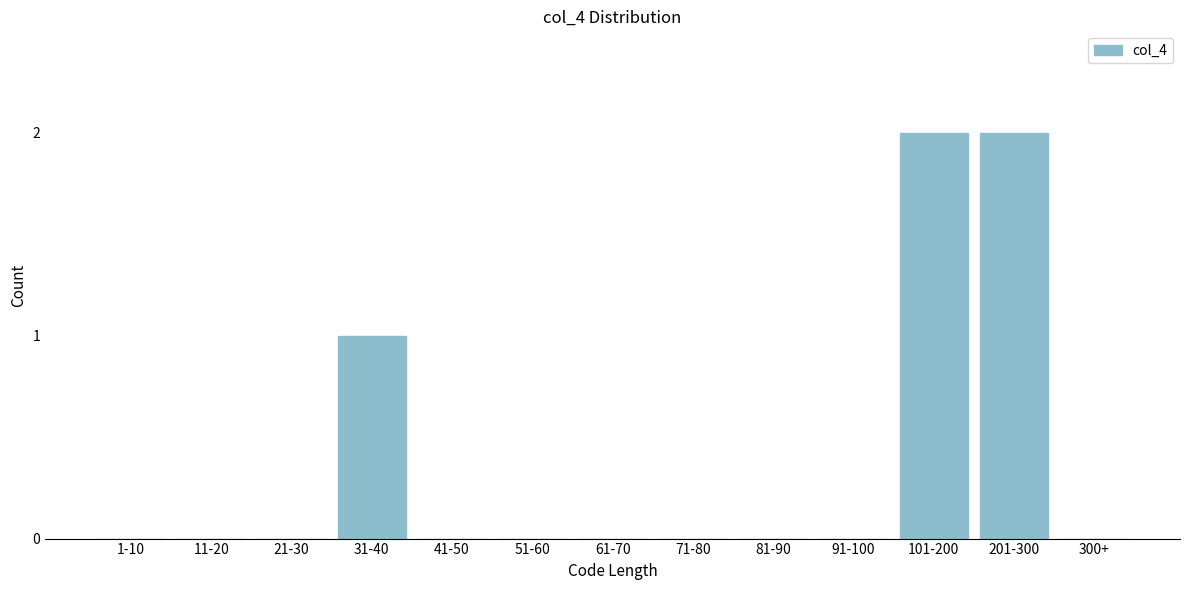

Reading left to right, transcribe all the data shown in this chart.

1-10=0	11-20=0	21-30=0	31-40=1	41-50=0	51-60=0	61-70=0	71-80=0	81-90=0	91-100=0	101-200=2	201-300=2	300+=0